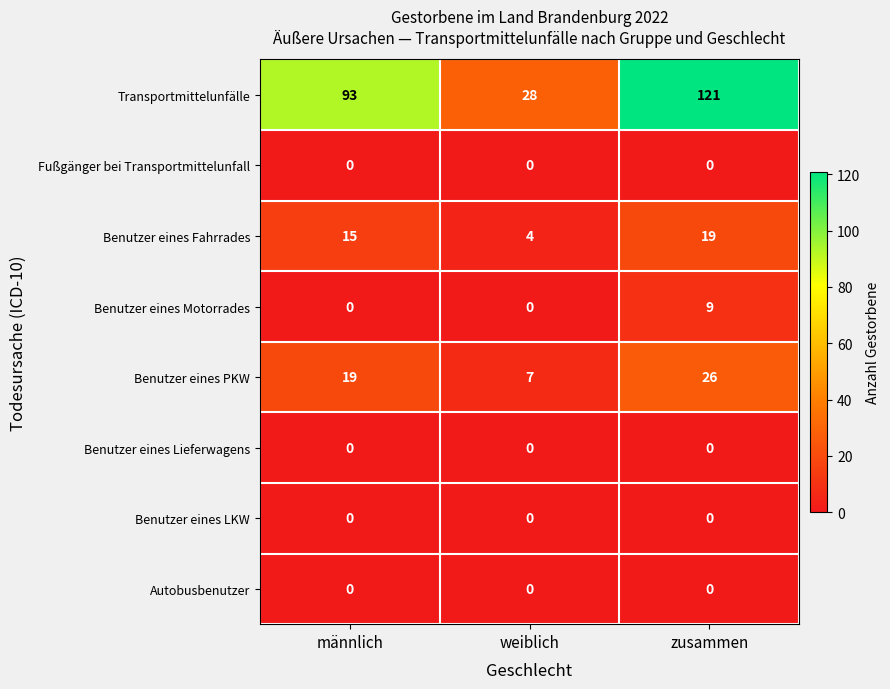

Reading left to right, list all the values displayed in this chart.

Transportmittelunfälle: 93	28	121
Fußgänger bei Transportmittelunfall: 0	0	0
Benutzer eines Fahrrades: 15	4	19
Benutzer eines Motorrades: 0	0	9
Benutzer eines PKW: 19	7	26
Benutzer eines Lieferwagens: 0	0	0
Benutzer eines LKW: 0	0	0
Autobusbenutzer: 0	0	0